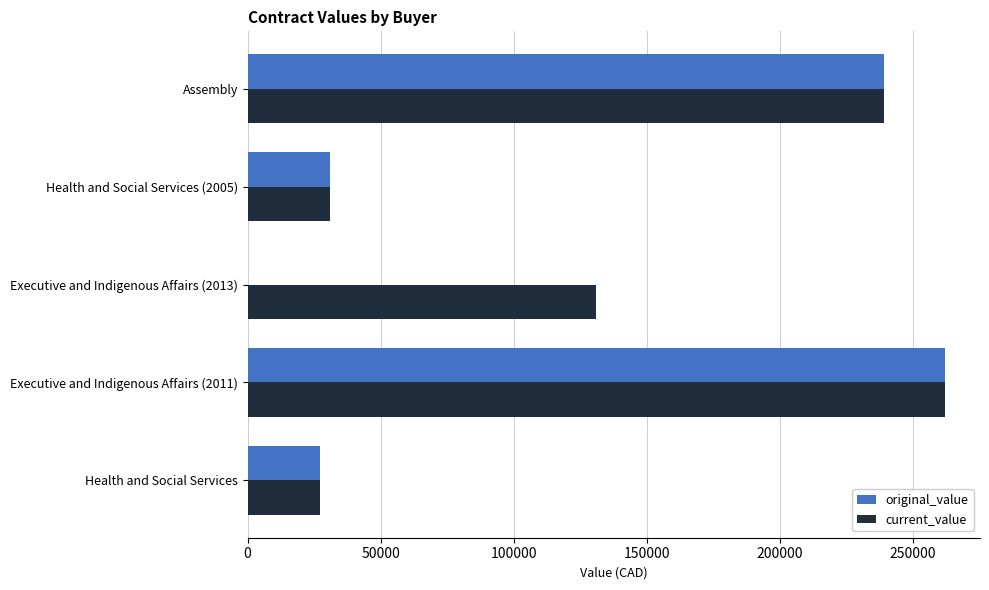

What is the total value across all series at Health and Social Services?

54710.0